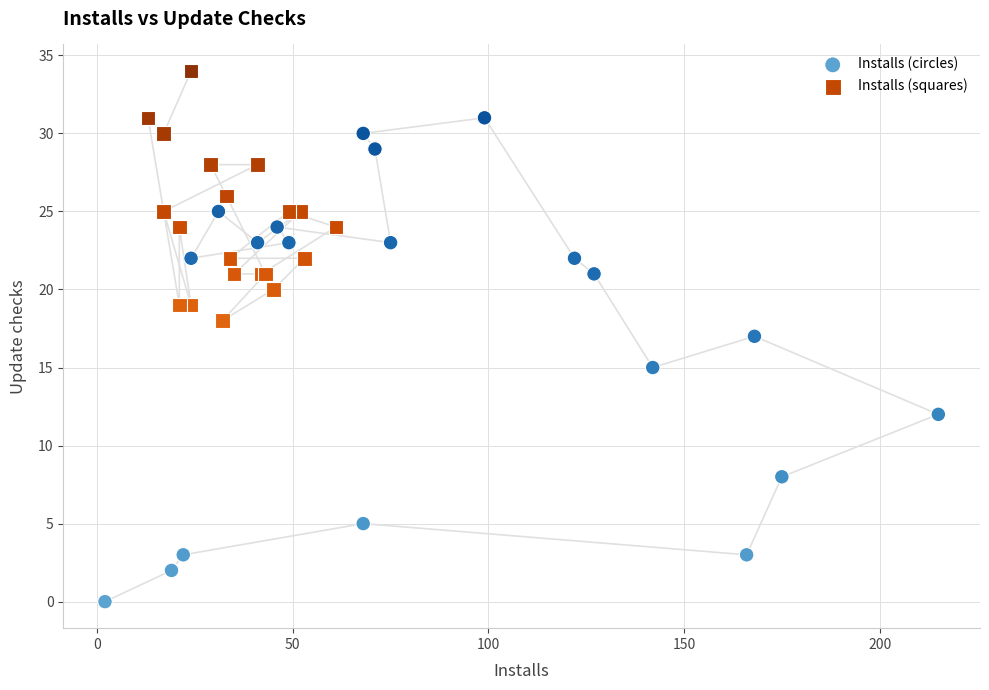

Which series reaches the maximum Y coordinate?

Installs (squares)